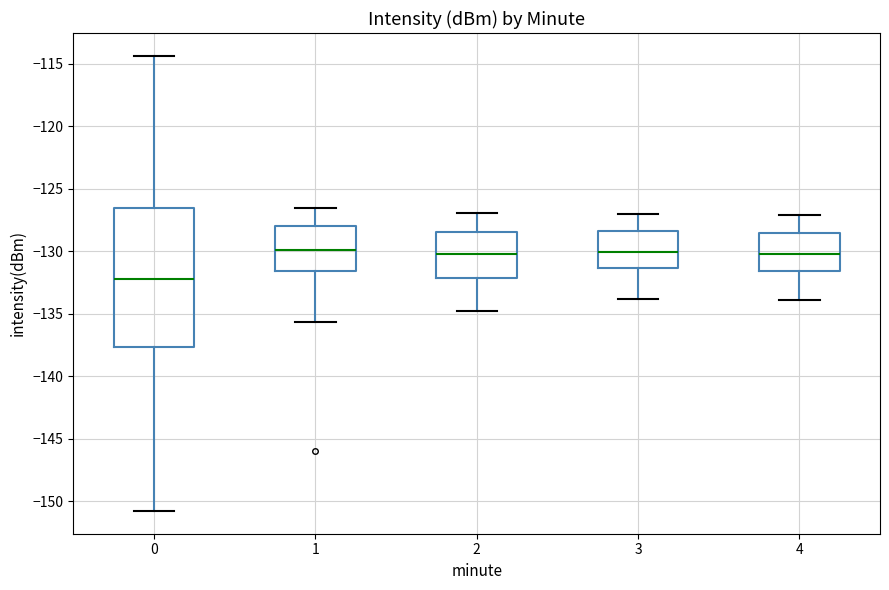

Reading left to right, transcribe this box plot: for each box, give where its median line is, the range the box spans, and where its two whiskers end, as read against the y-axis. The values are not printed on the chart, so give them approximately, as read against the axis.

0: median -132.0, box -137.5 to -126.5, whiskers -151.0 to -114.5
1: median -130.0, box -131.5 to -128.0, whiskers -135.5 to -126.5
2: median -130.0, box -132.0 to -128.5, whiskers -135.0 to -127.0
3: median -130.0, box -131.5 to -128.5, whiskers -134.0 to -127.0
4: median -130.0, box -131.5 to -128.5, whiskers -134.0 to -127.0